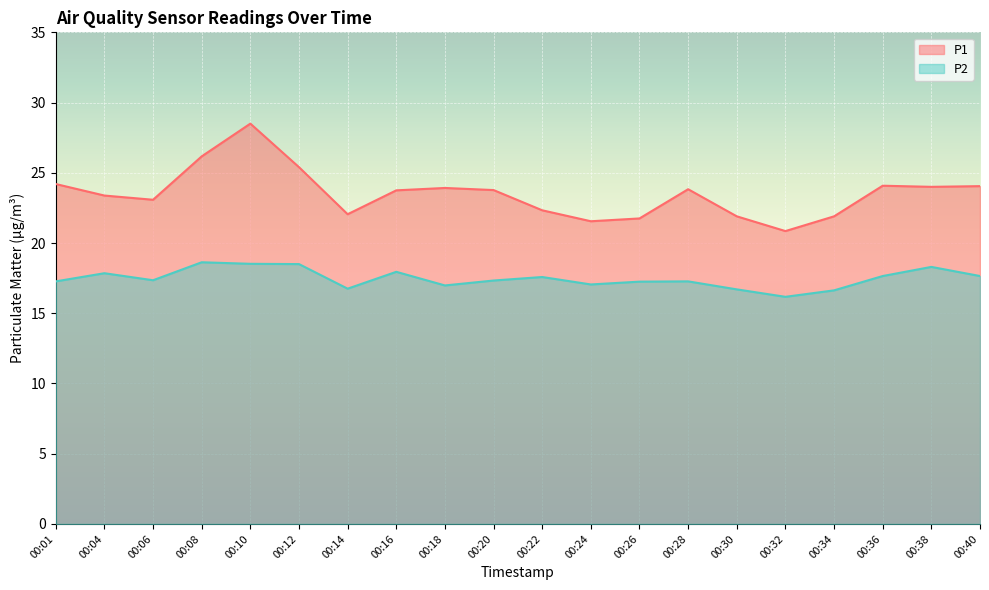

Which label corresponds to the largest value in the chart?

00:10